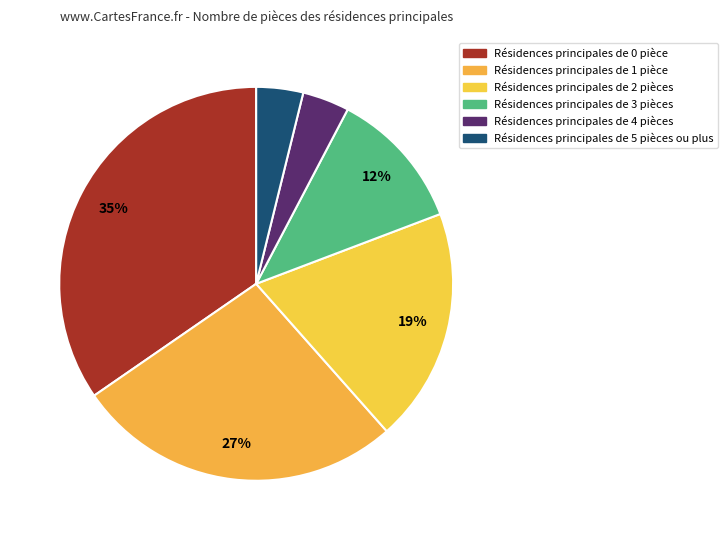

Count the number of slices in the pie.

6